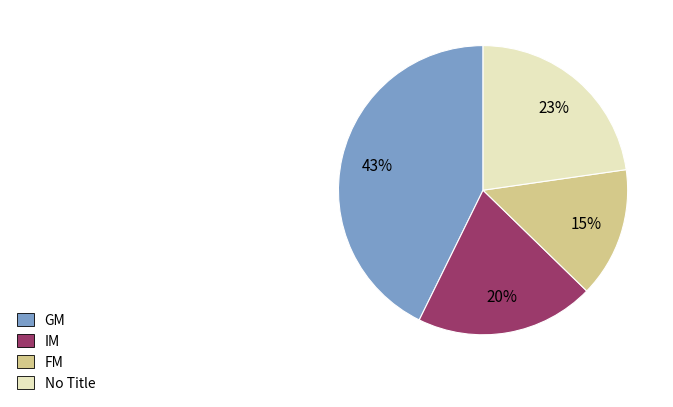

Is there any slice that represents more than half of the pie?

No